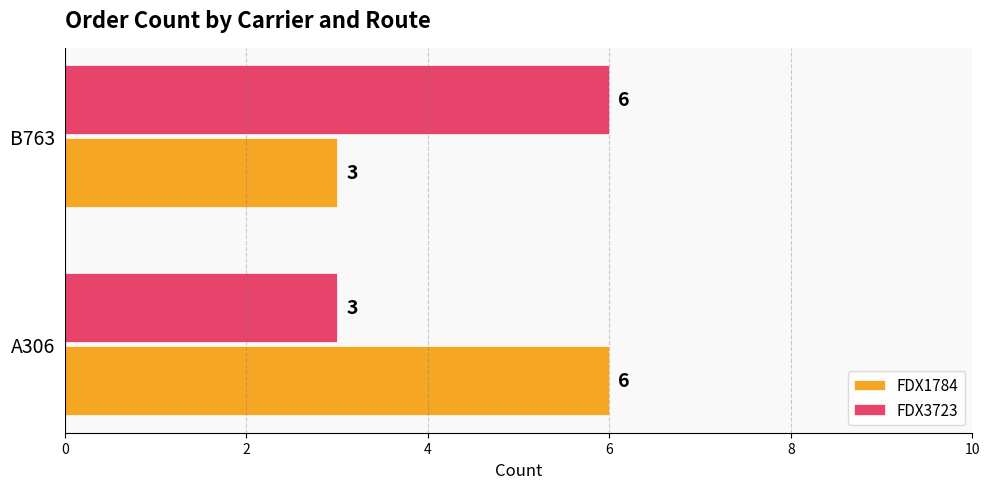

What is the total value across all series at A306?

9